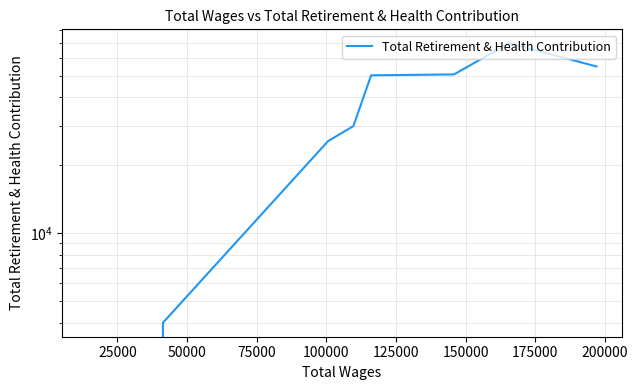

Where is the data nearest to the value 34811?

100000